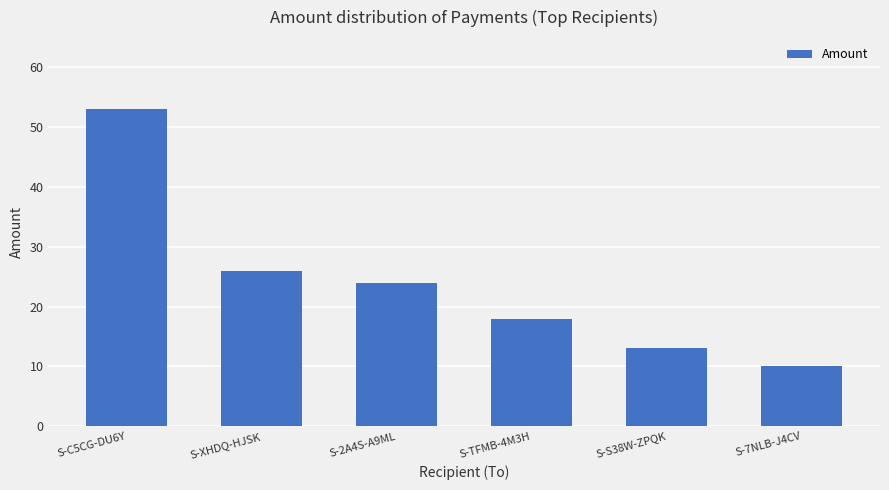

What is the difference between the second highest and minimum values?

16